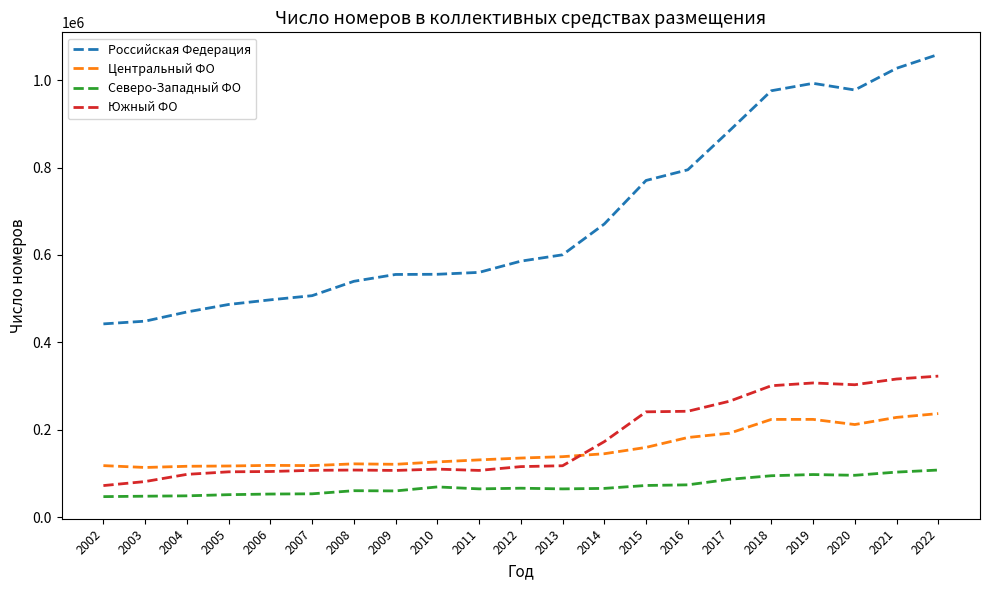

What is the total value across all series at 2015?

1243446